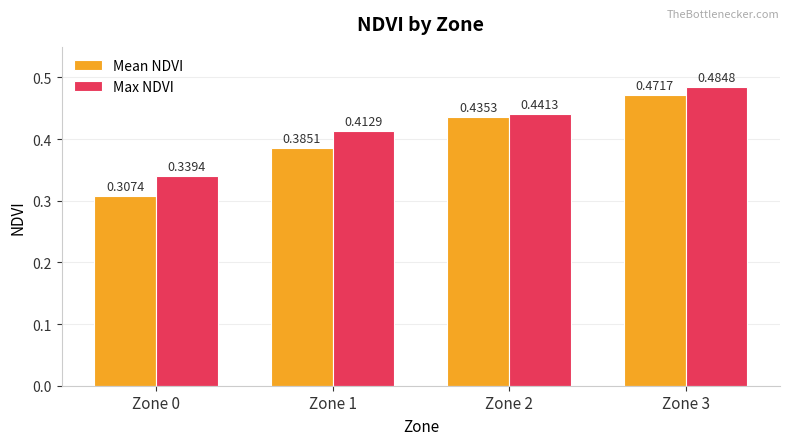

What is the sum of all Mean NDVI values?

1.6